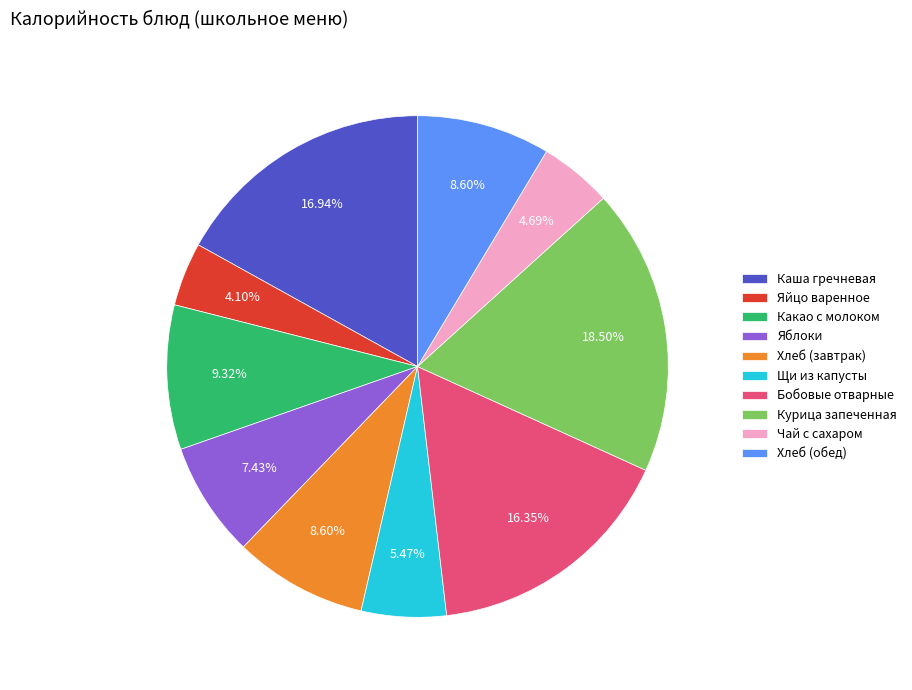

Is it true that Хлеб (завтрак) is 9% of the pie?

True